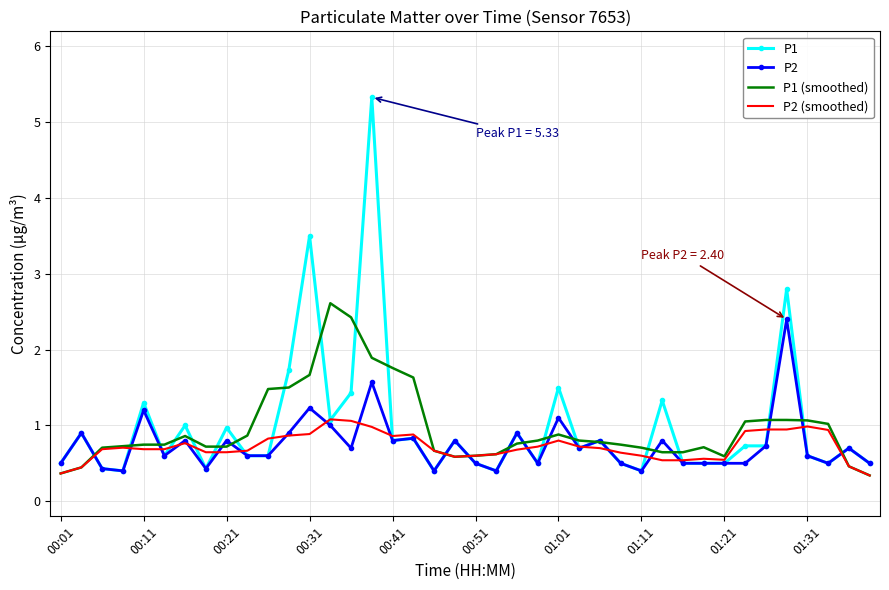

Which series has the widest spread of values?

P1